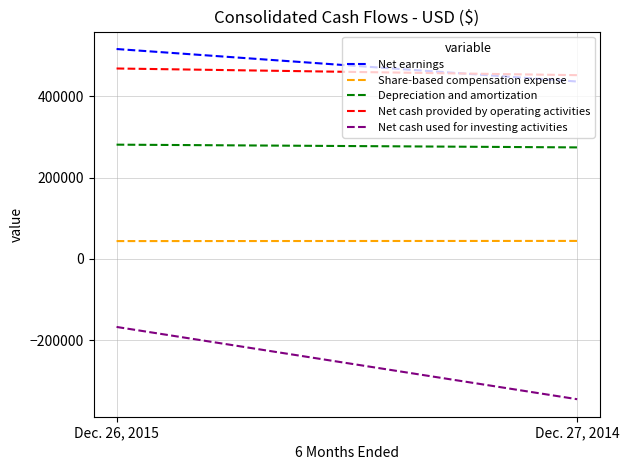

What is the label of the 1st point from the left?

Dec. 26, 2015